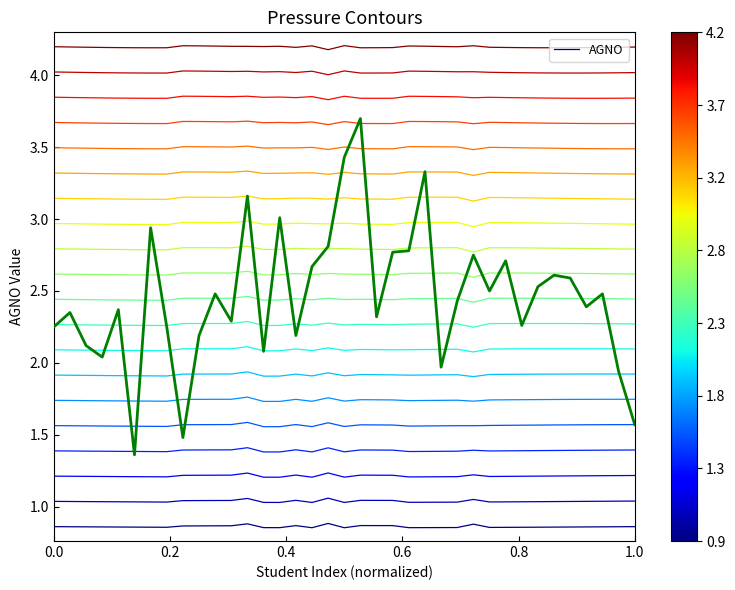

The Level 3.50 series shows 3.5 at 0.0. True or false?

True